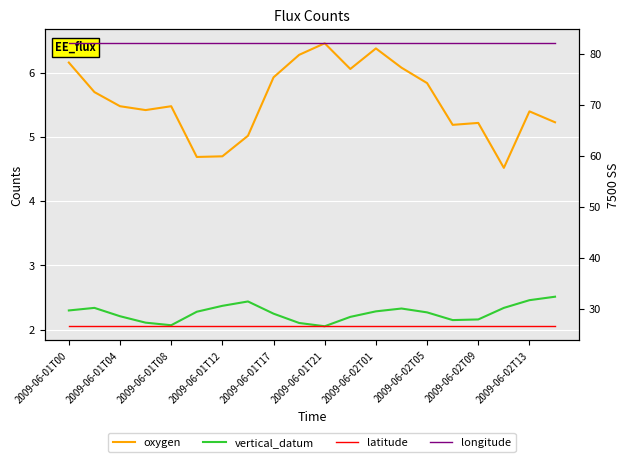

True or false: latitude and longitude cross at least once.

False